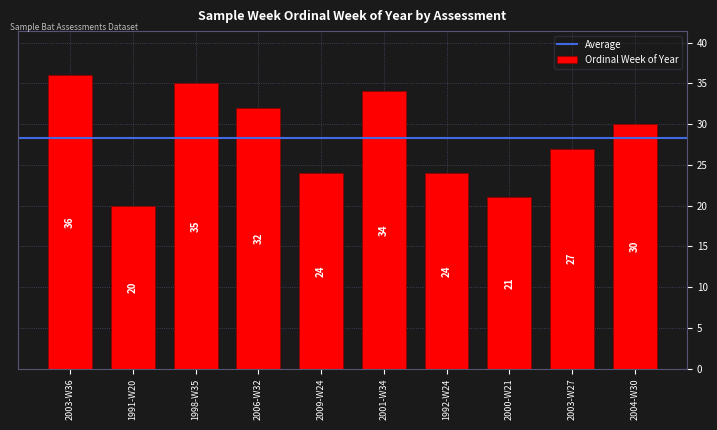

Does the chart contain any negative values?

No